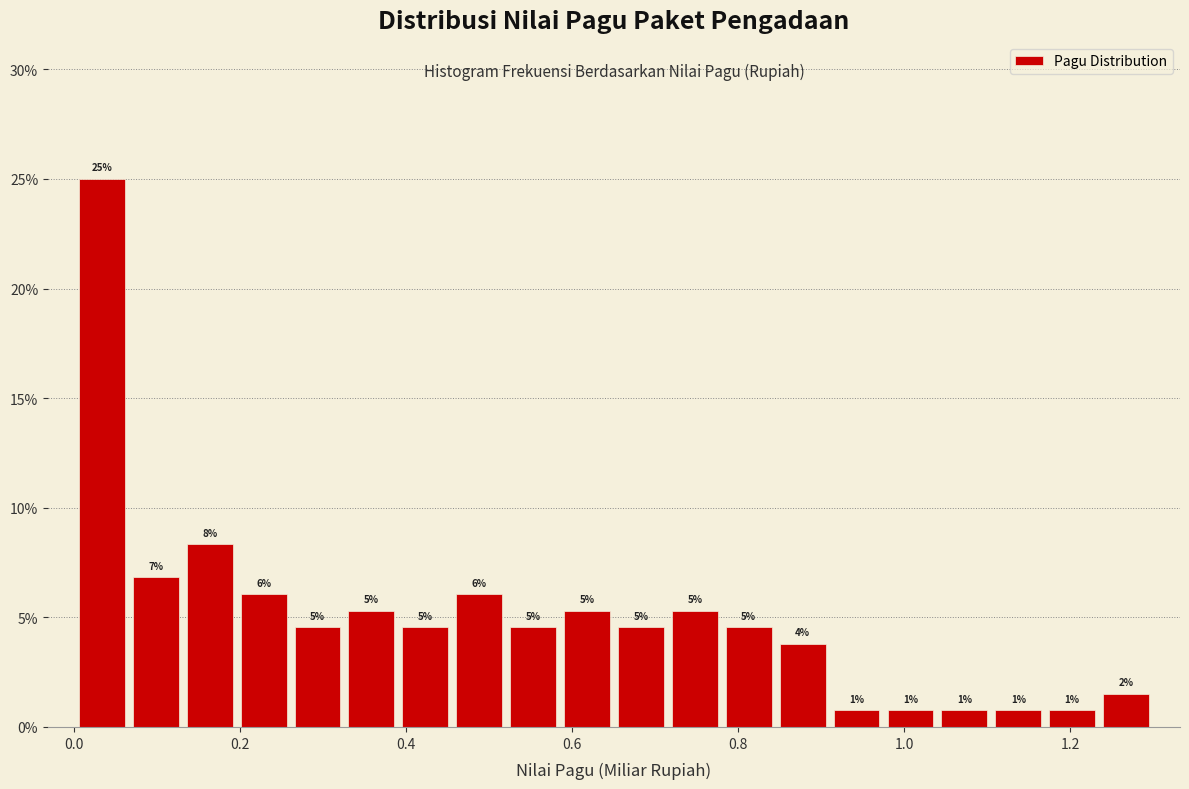

Read against the x-axis, roughly where is the centre of the tallest bar?

0.04